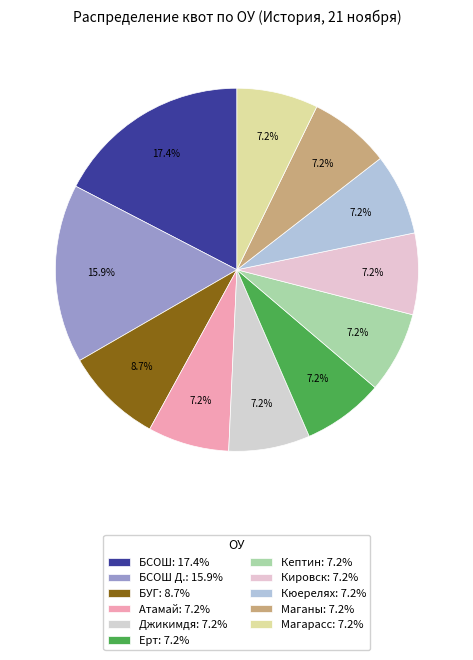

How many segments does this pie chart have?

11